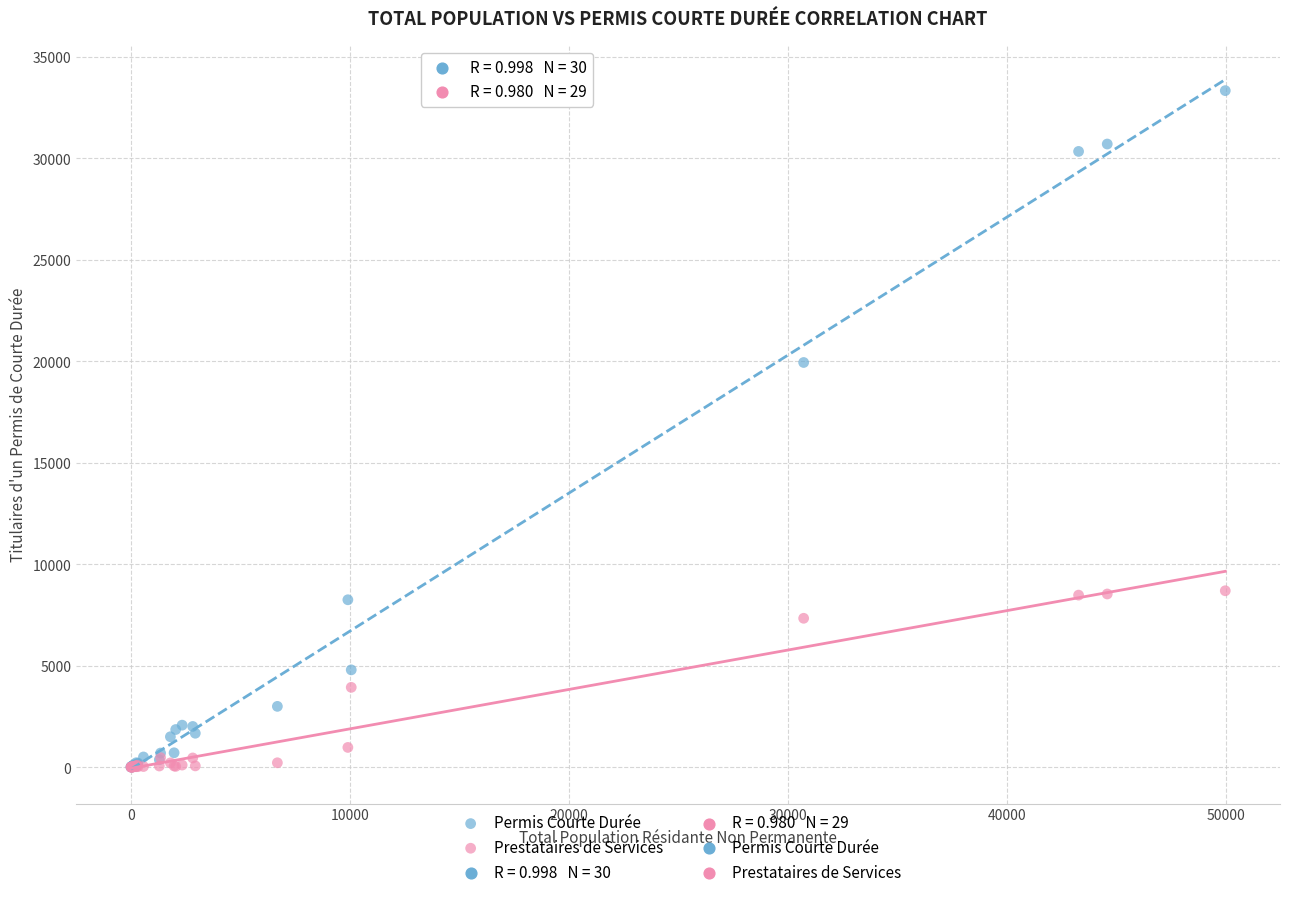

Across all series, what Y value is closest to 16663?

19934